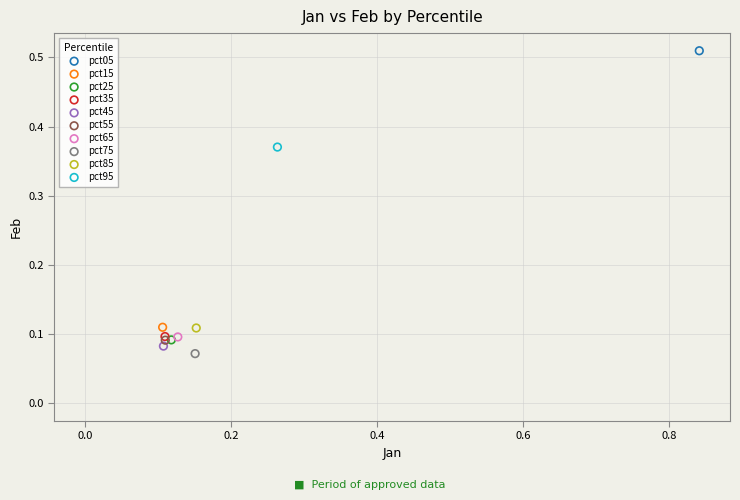

Which series contains the lowest Y value?

pct75